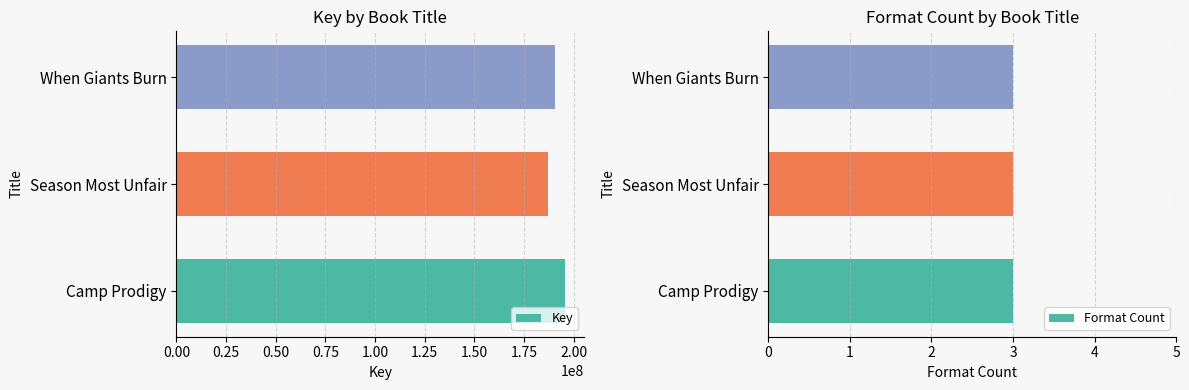

At which label does Key reach its minimum?

Season Most Unfair